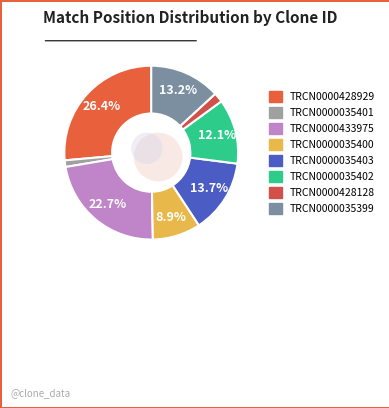

Is the sum of TRCN0000035399 and TRCN0000035403 greater than half?

No